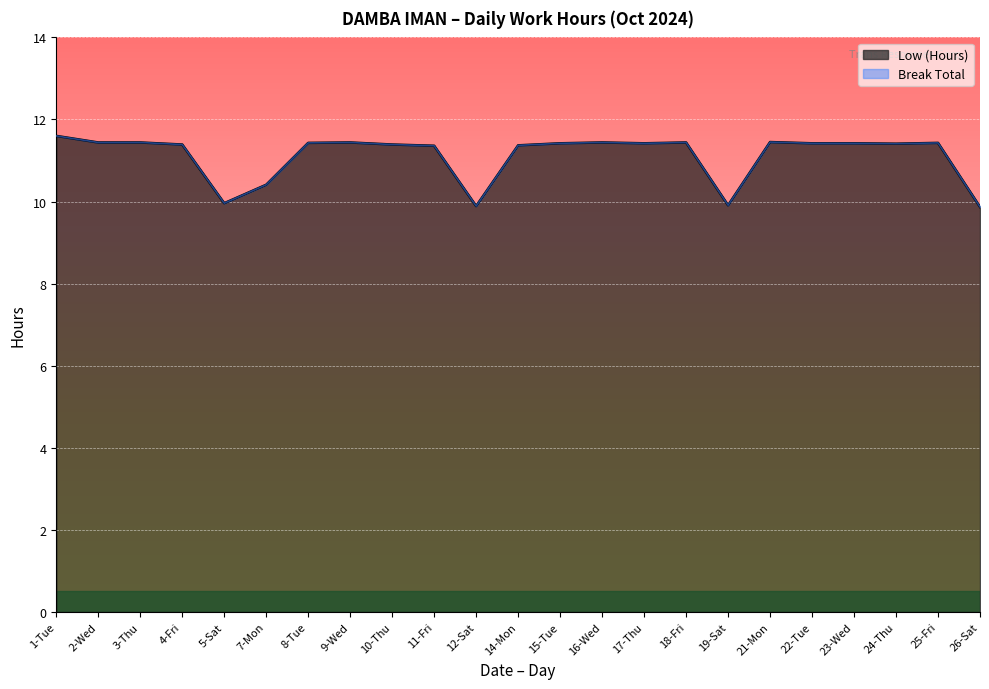

True or false: the data shows 19.3 at 18-Fri.

False